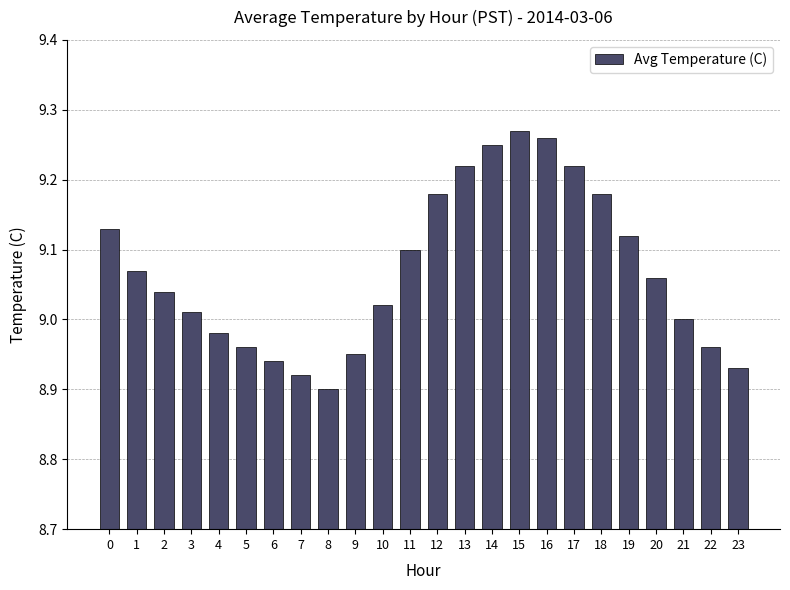

Which category has the lowest value across all series?

8